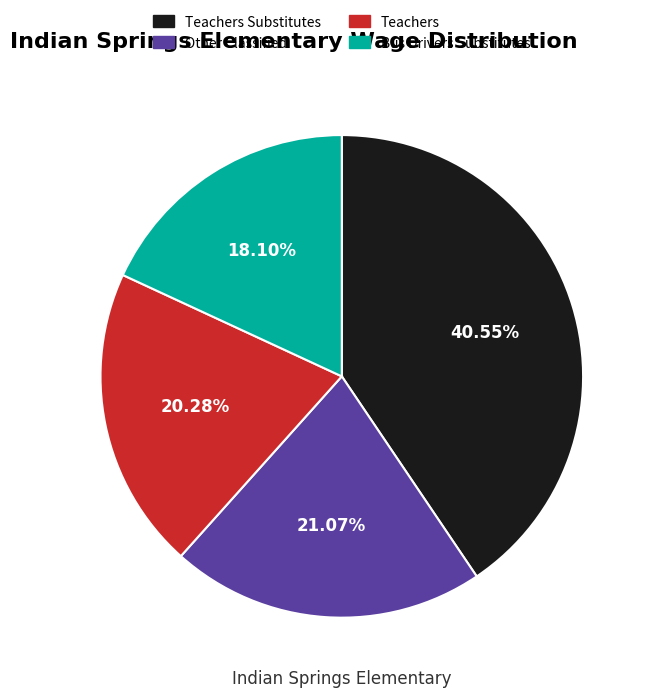

Is there any slice that represents more than half of the pie?

No